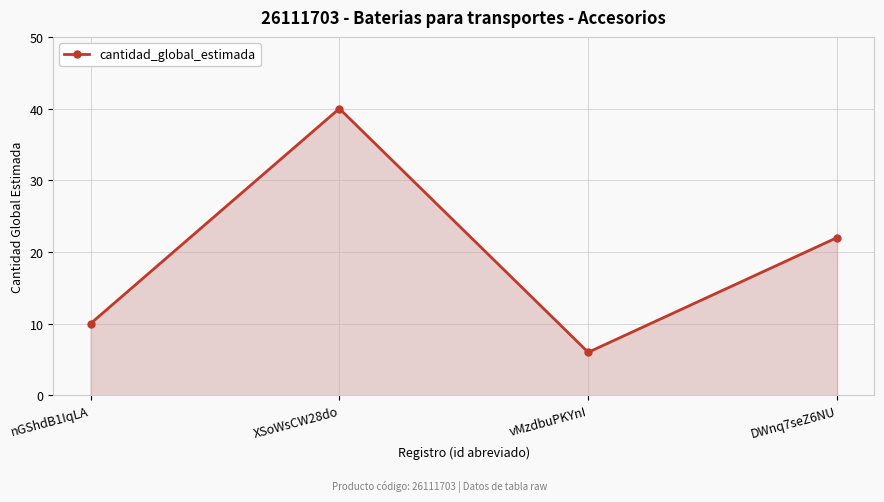

Reading right to left, extract all data points from this chart.

DWnq7seZ6NU=22	vMzdbuPKYnI=6	XSoWsCW28do=40	nGShdB1IqLA=10